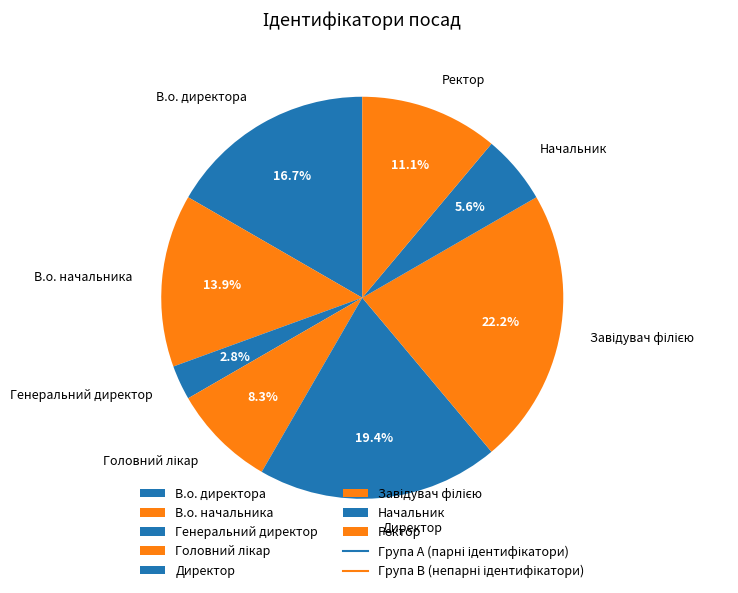

What percentage is NOT represented by В.о. директора?

83.3%